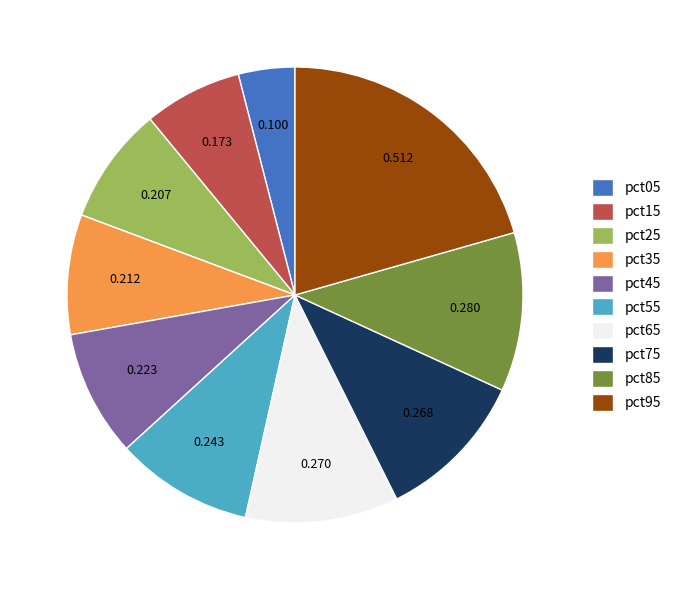

Is pct95 the majority of the pie?

No